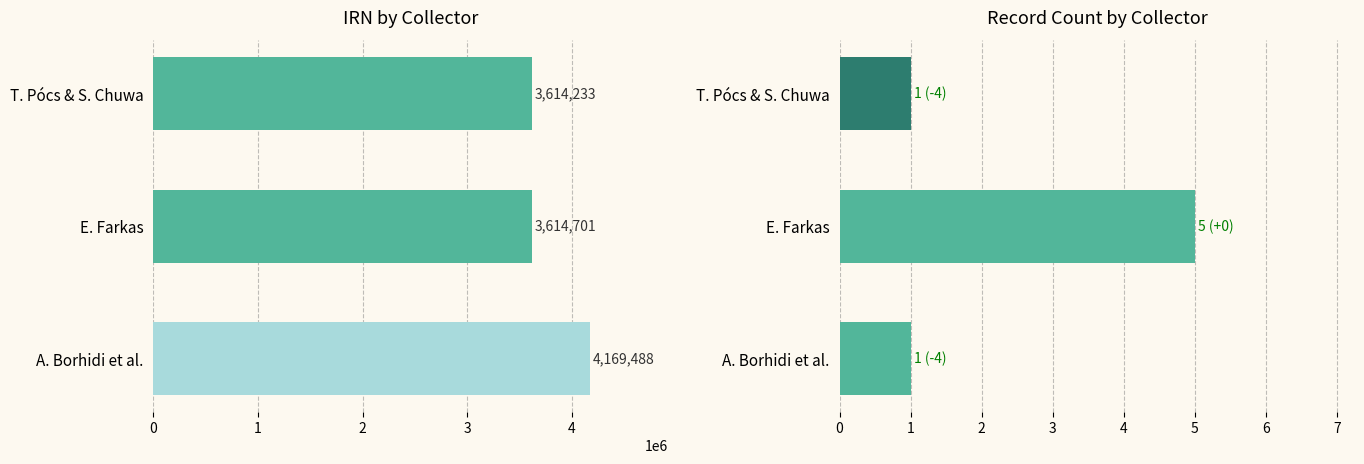

List the series in order of their peak value, highest first.

IRN, Record Count